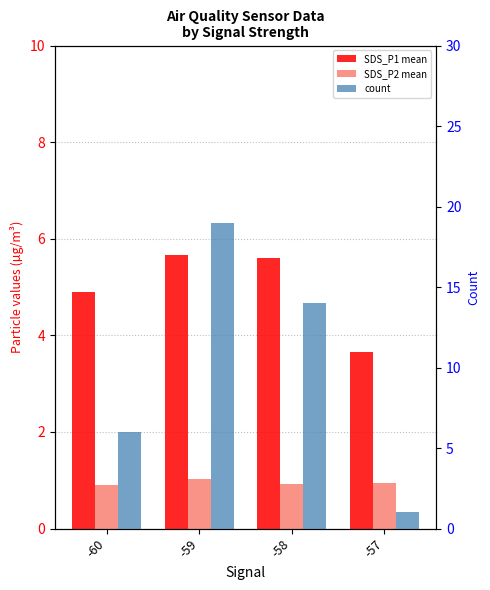

Which label corresponds to the smallest value in the chart?

-60